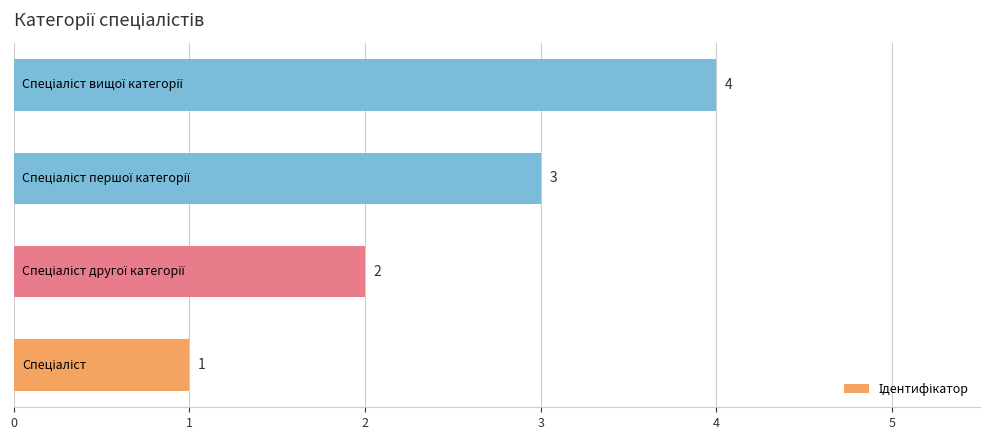

How many values are between 2 and 4?

3